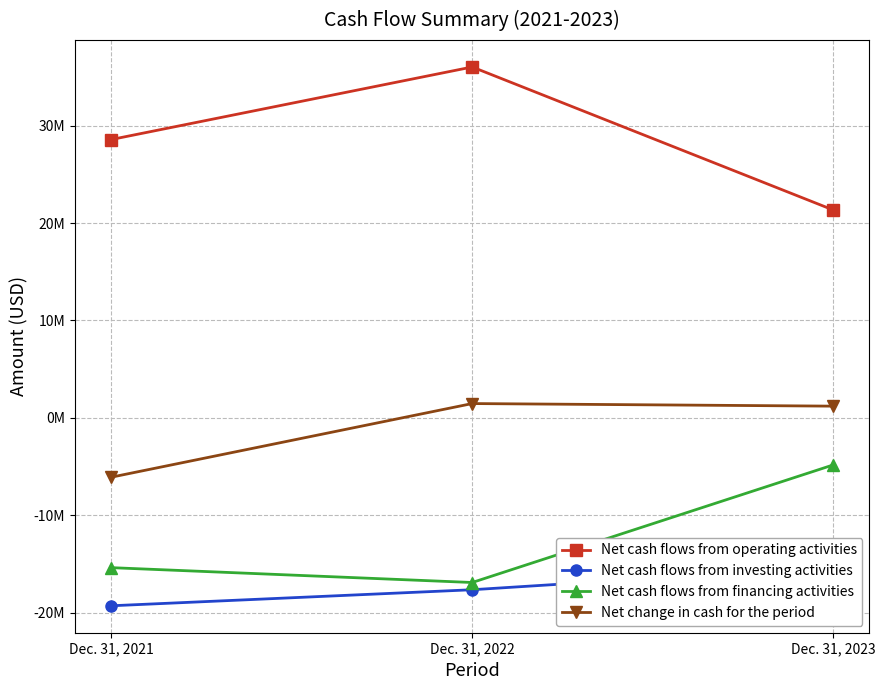

Is it true that Net change in cash for the period equals 1200000 at Dec. 31, 2023?

True